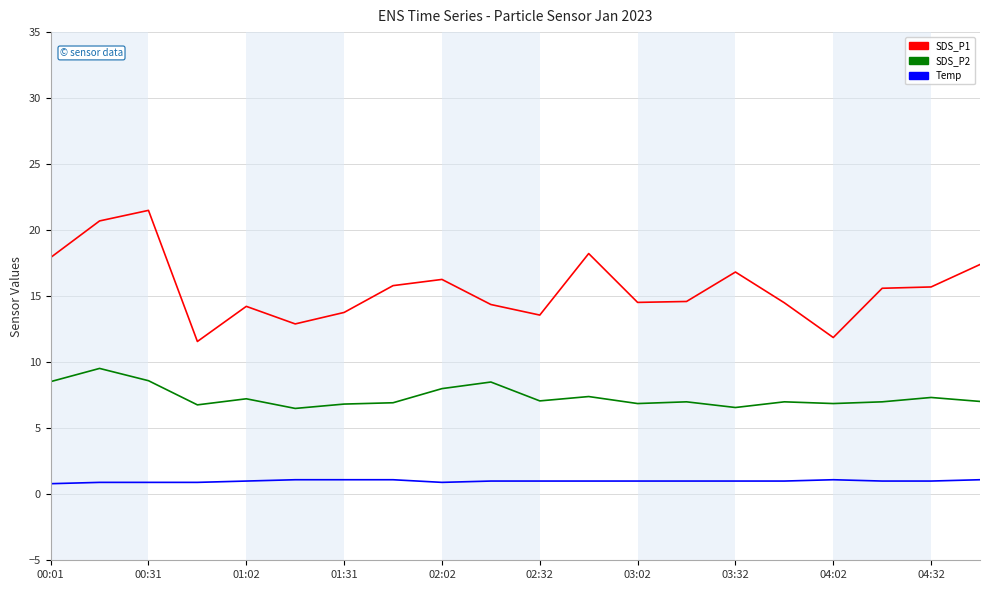

Which series has the largest total across all categories?

SDS_P1